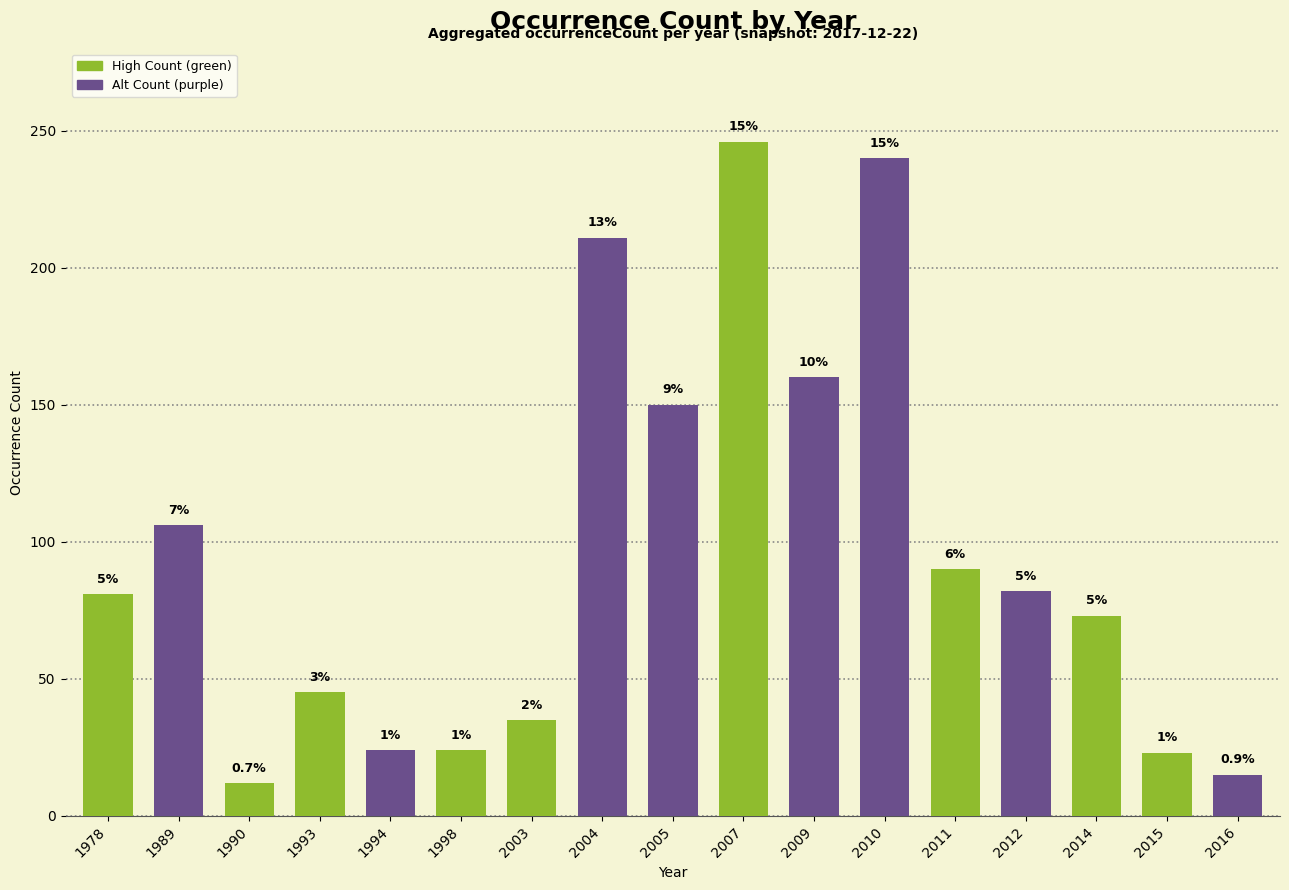

How many bars are there in total?

17